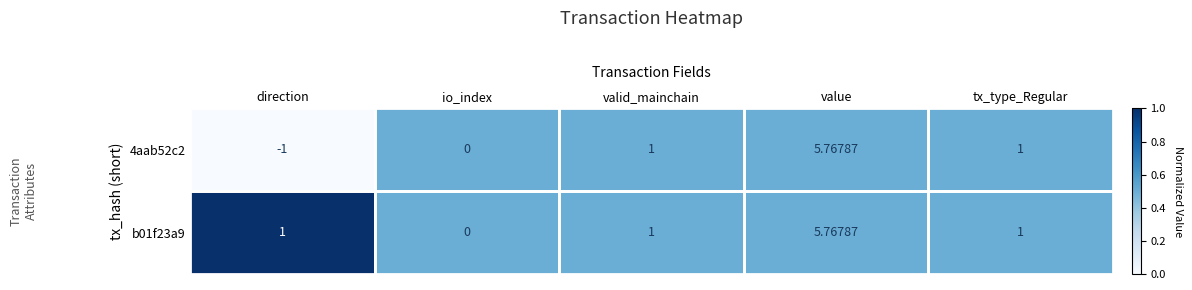

At which label does b01f23a9 reach its peak?

value